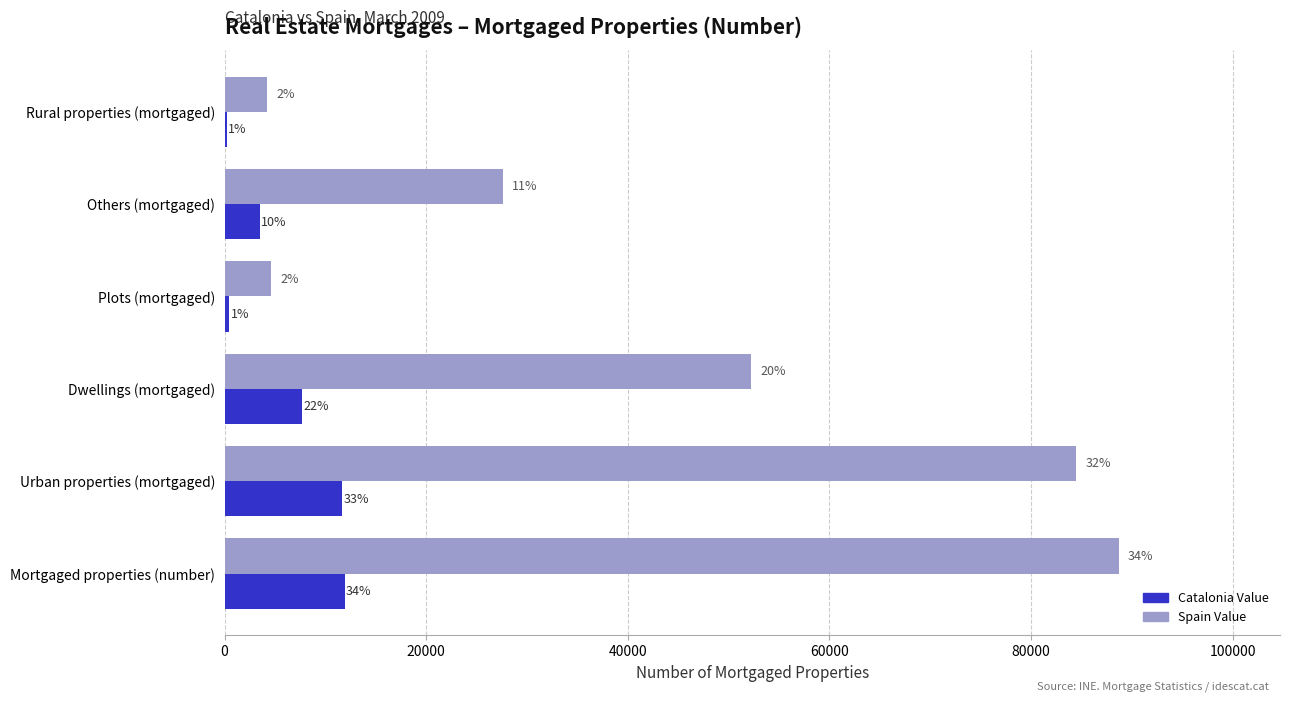

What is the minimum value shown in the chart?

242